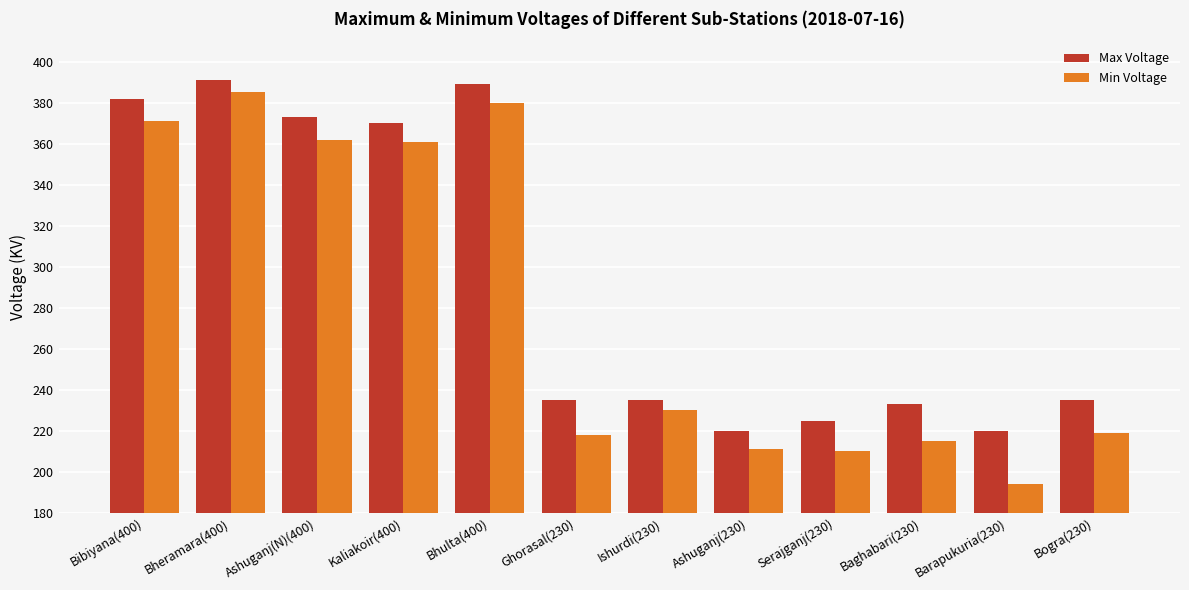

How many series are shown in this chart?

2